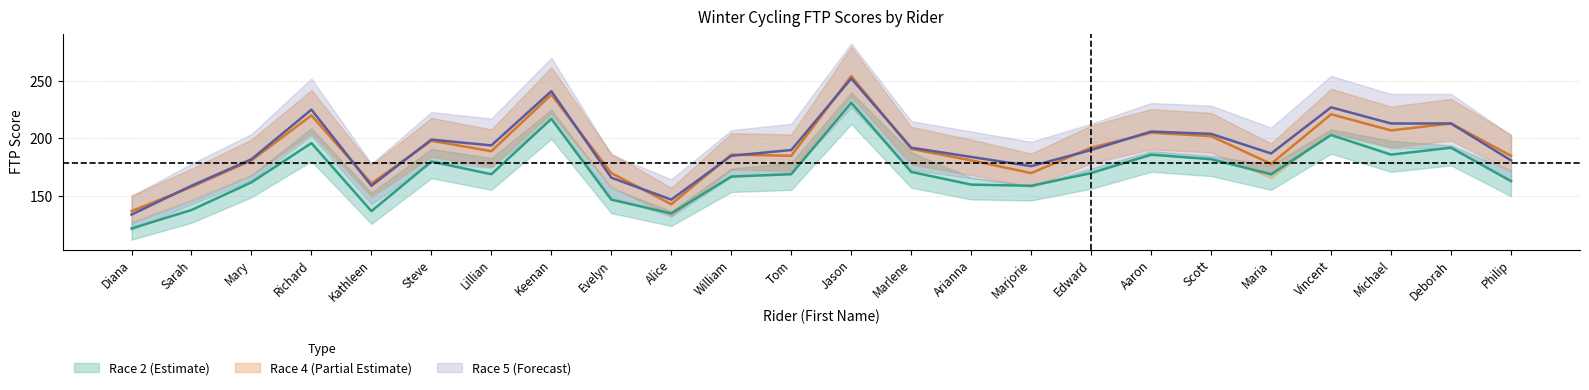

What is the maximum value for Race 4?

254